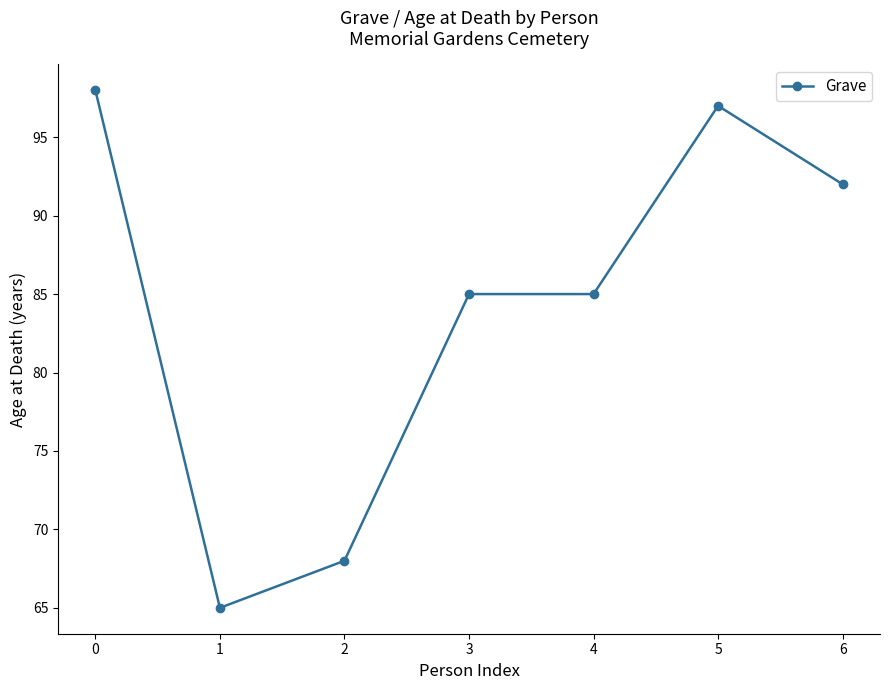

Does the chart display data point markers on the line(s)?

Yes